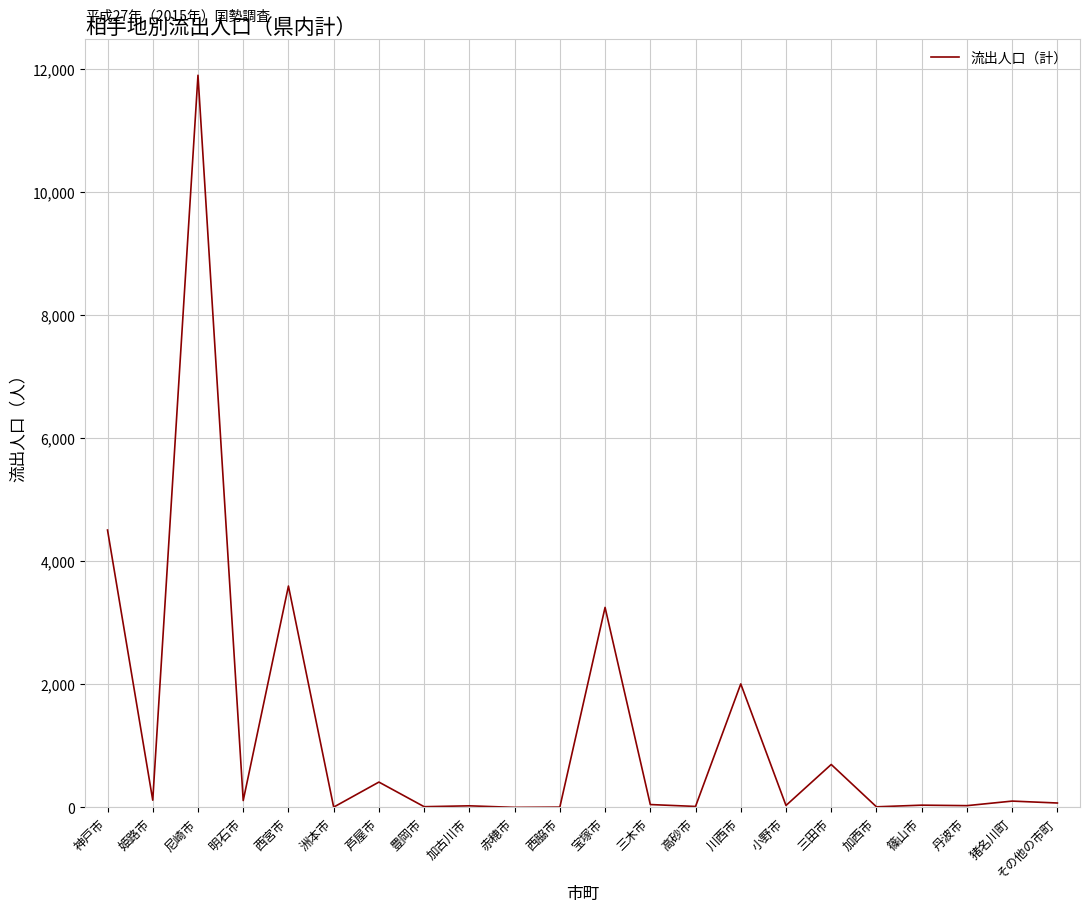

Which category has the highest value across all series?

尼崎市